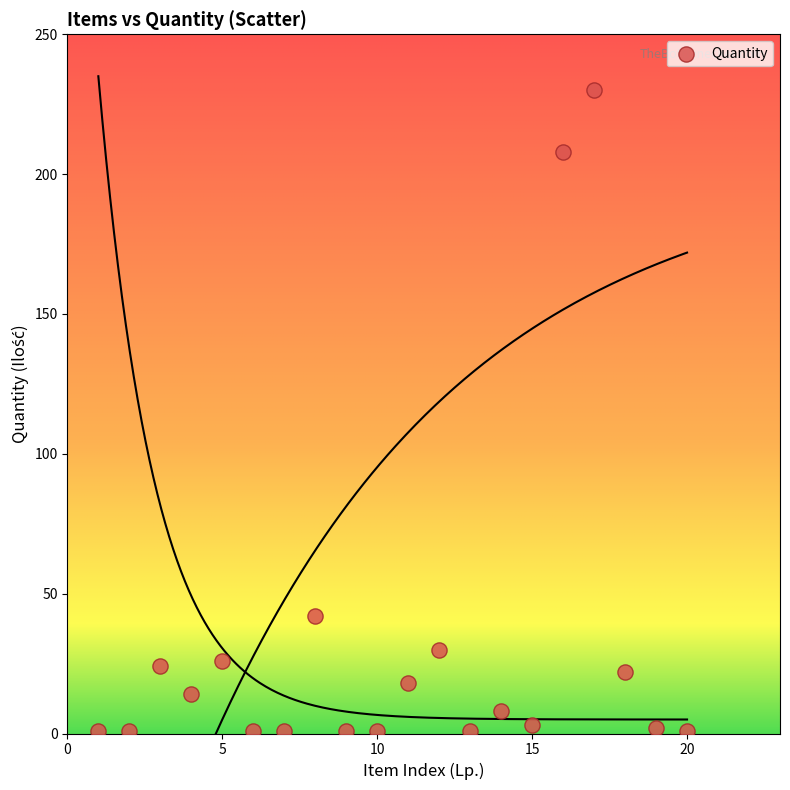

What is the range of Y values (max minus min)?

229